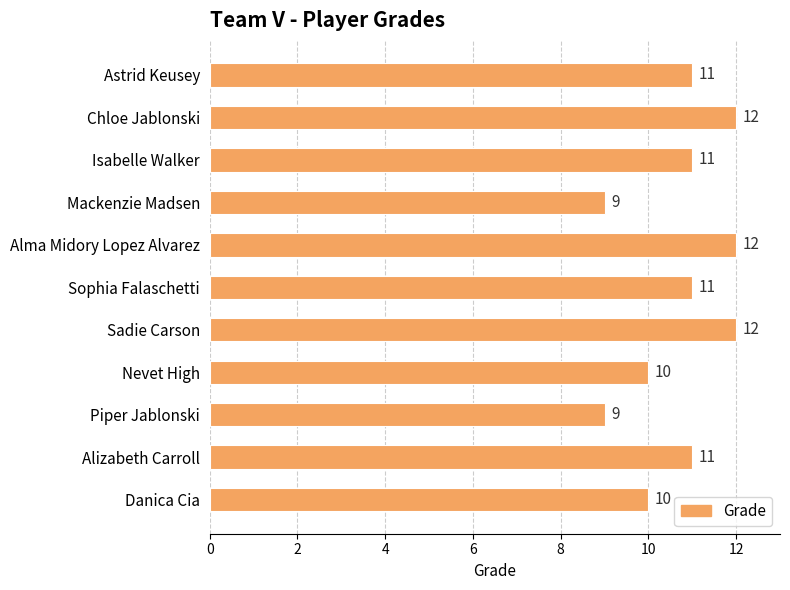

The value at Alma Midory Lopez Alvarez is 12. True or false?

True